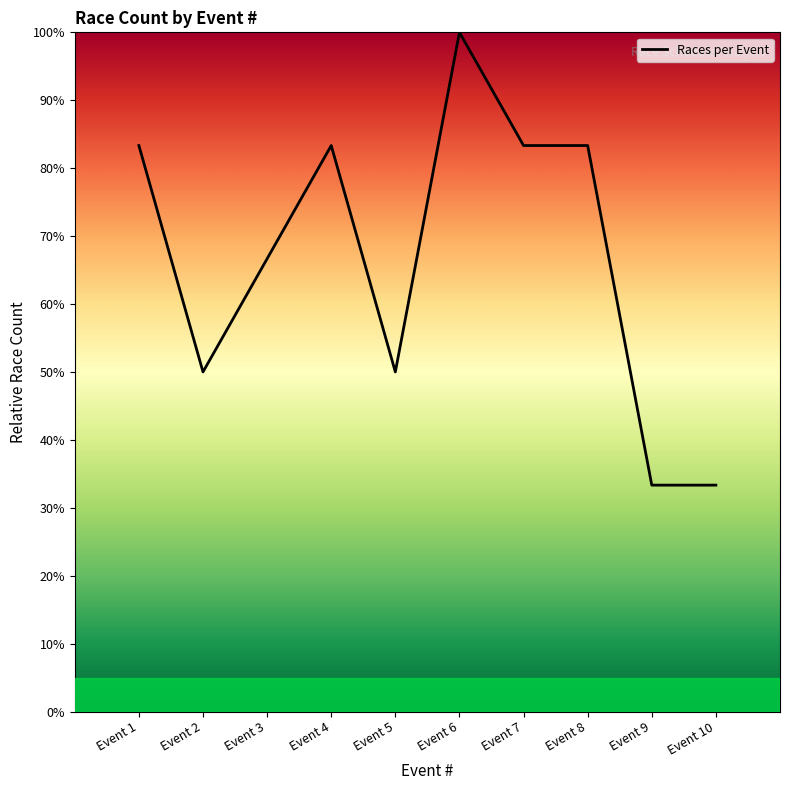

Reading left to right, transcribe all the data shown in this chart.

Event 1=83.3	Event 2=50.0	Event 3=66.7	Event 4=83.3	Event 5=50.0	Event 6=100.0	Event 7=83.3	Event 8=83.3	Event 9=33.3	Event 10=33.3